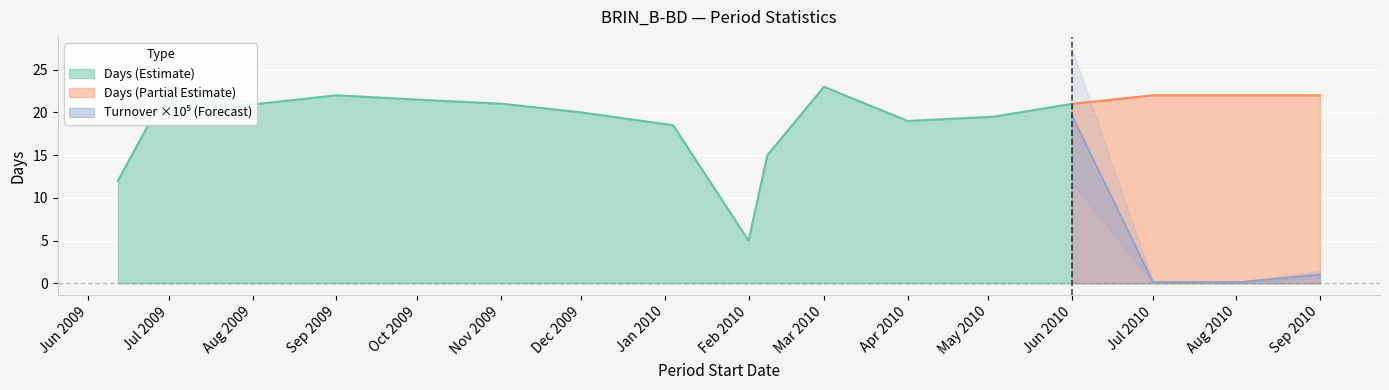

What is the label of the 2nd point from the left?

2009-07-01